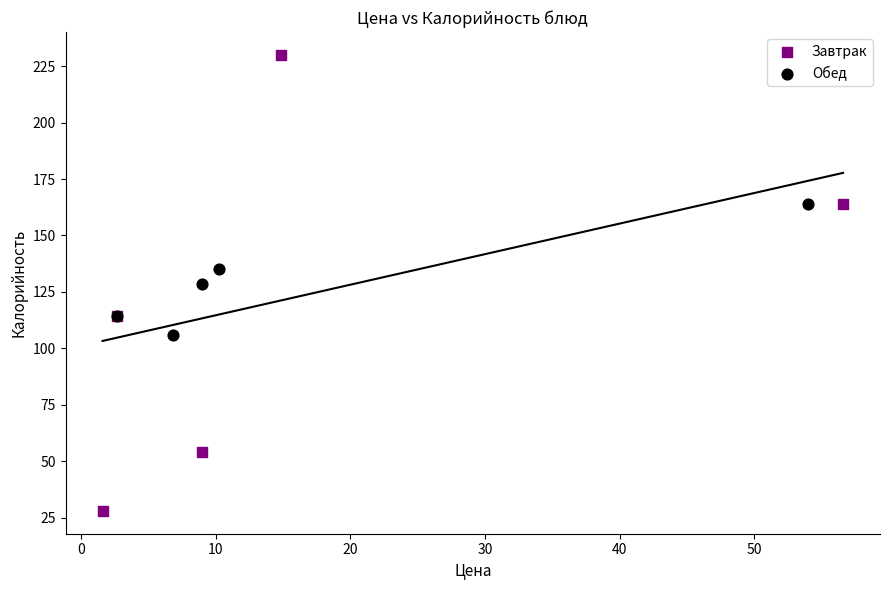

What are all the series names shown in the legend?

Завтрак, Обед